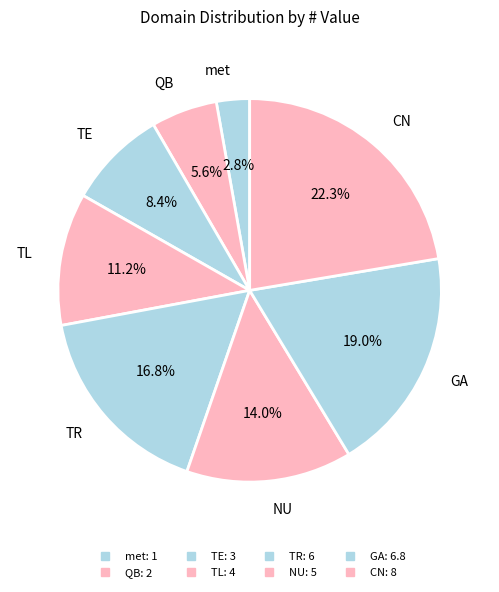

To the nearest percent, what is the difference between the GA and TE slice percentages?

11%